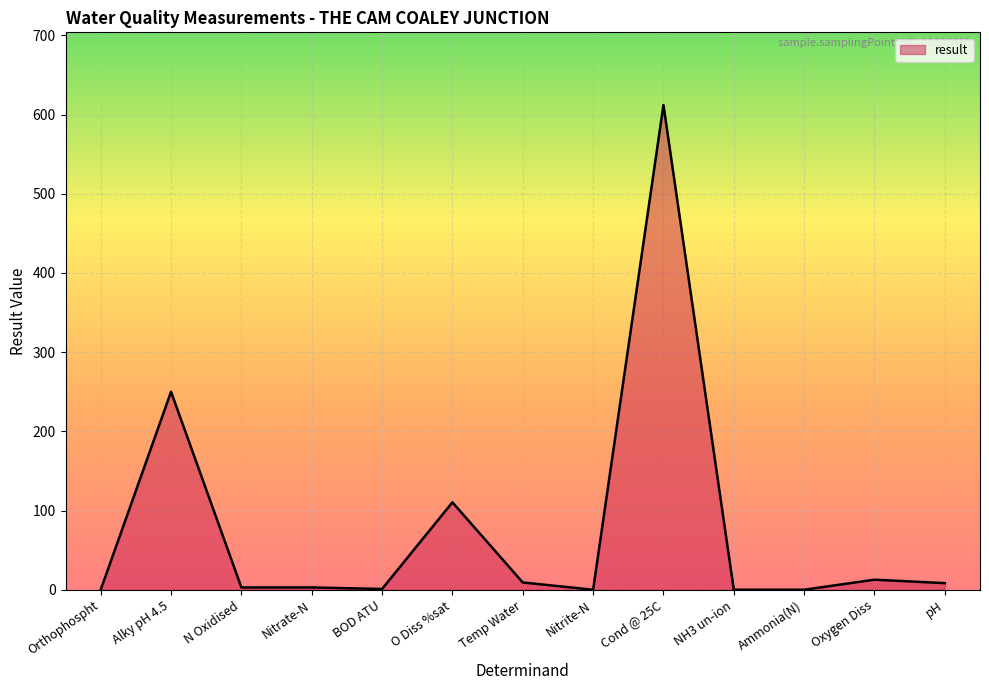

Is it true that the value at Nitrite-N is 0.0?

True